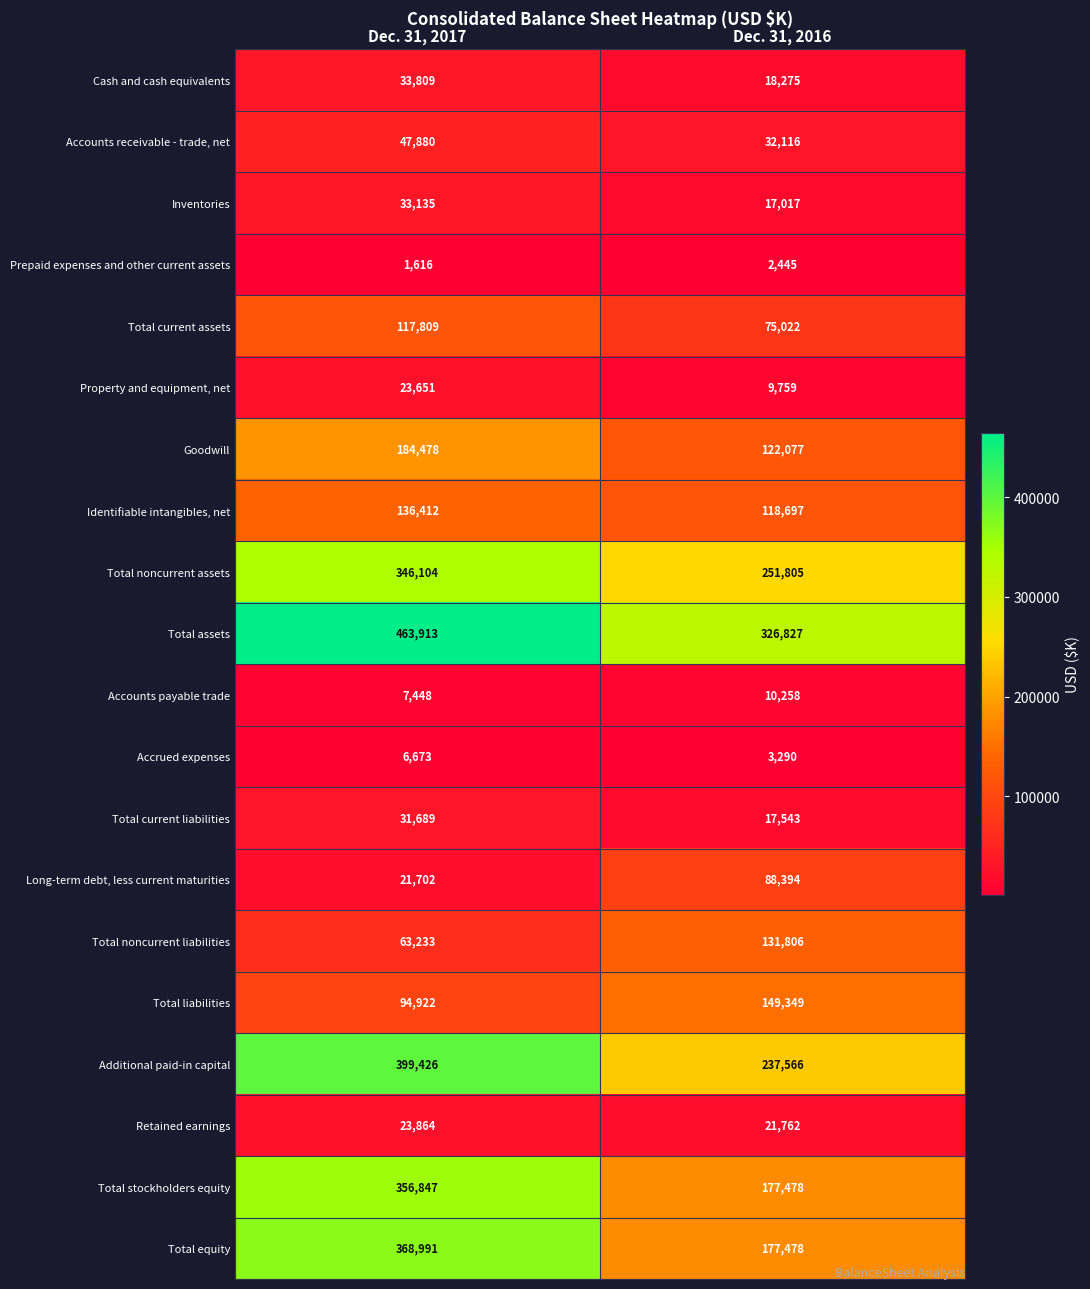

True or false: Property and equipment, net has a value of 9759 at Dec. 31, 2016.

True